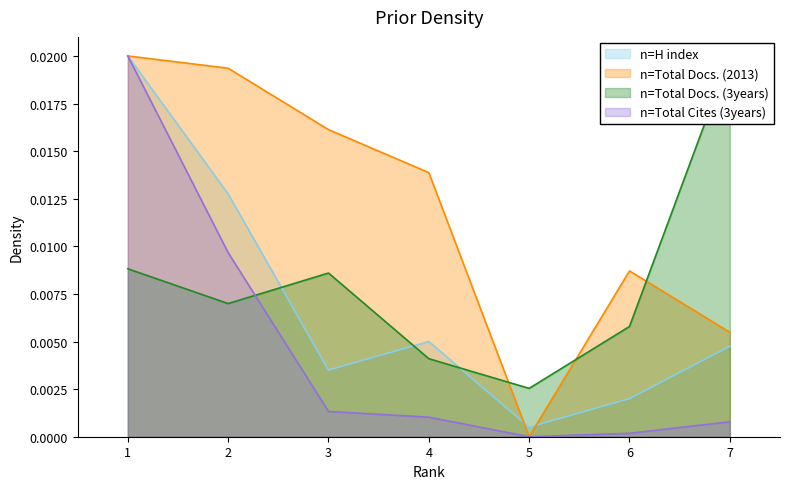

Which series ends up on top after the final intersection of Total Docs. (3years) and Total Cites (3years)?

Total Docs. (3years)